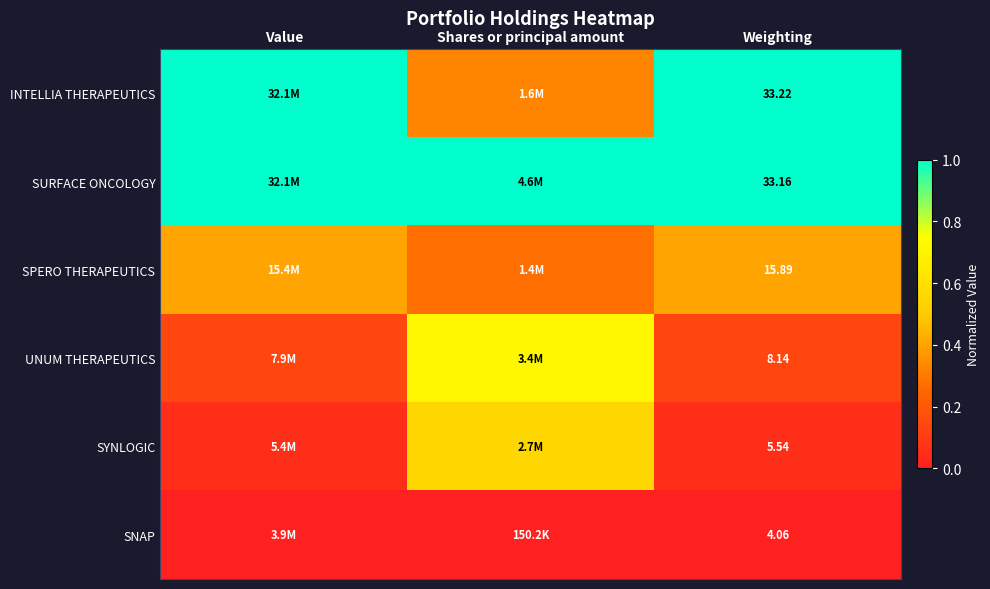

The value of UNUM THERAPEUTICS at Shares or principal amount is 1.2. True or false?

False